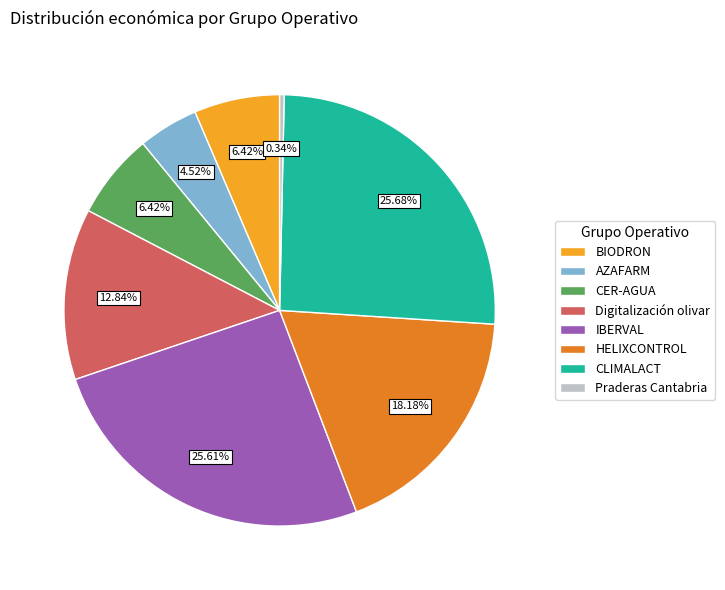

To the nearest percent, what portion does CLIMALACT represent?

26%